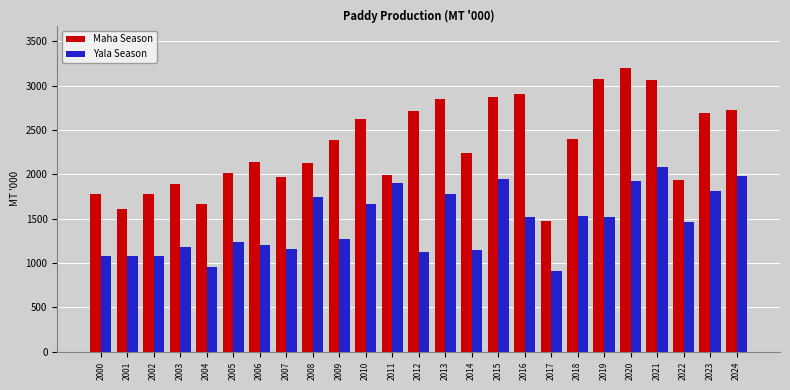

Is it true that Maha Season equals 492.1 at 2017?

False